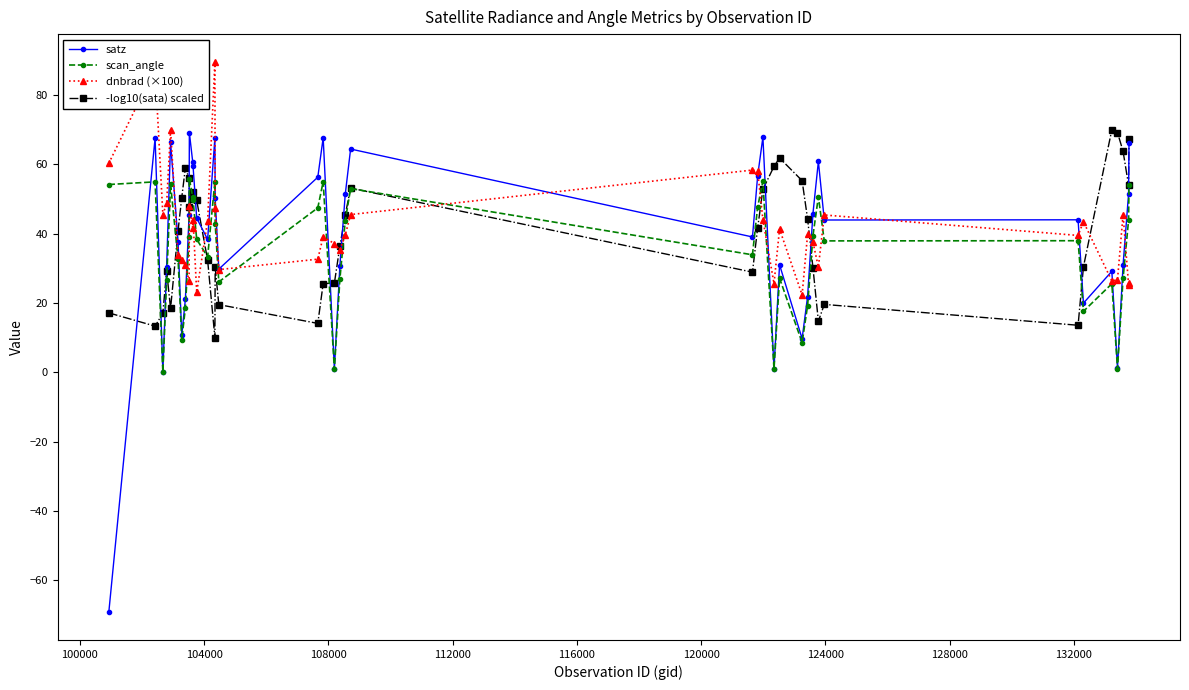

How many categories are shown in the chart?

40